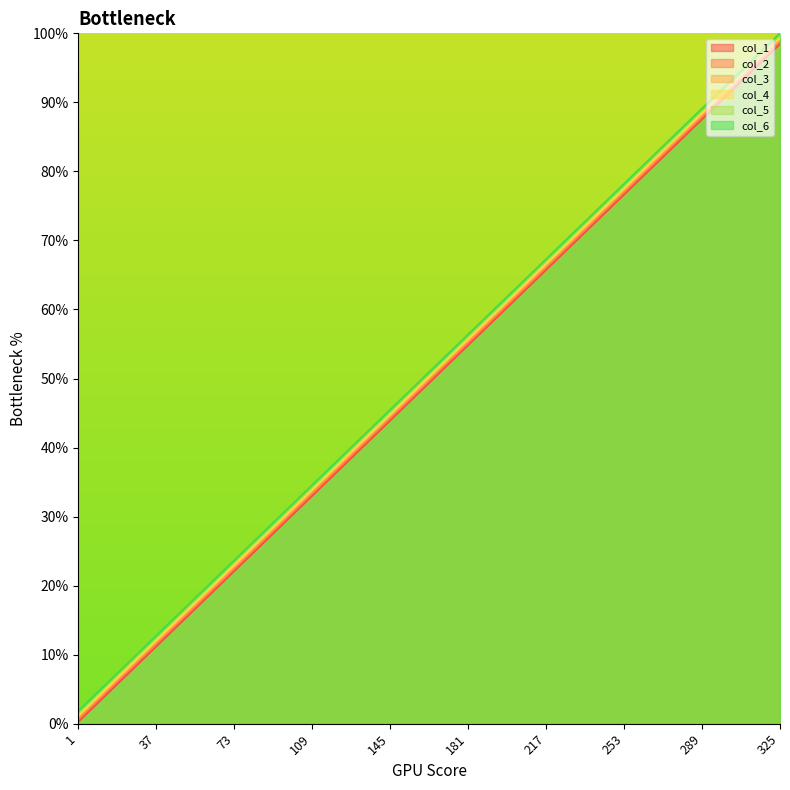

List the series in order of their peak value, lowest first.

col_1, col_4, col_2, col_3, col_5, col_6